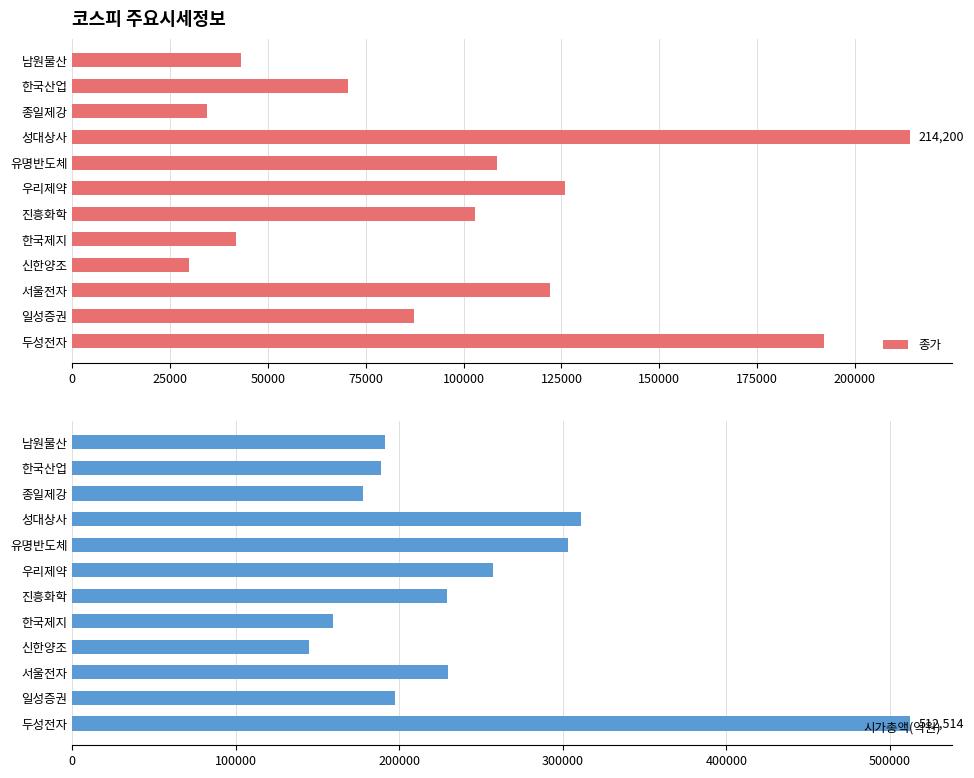

Is it true that 종가 equals 157723 at 유명반도체?

False